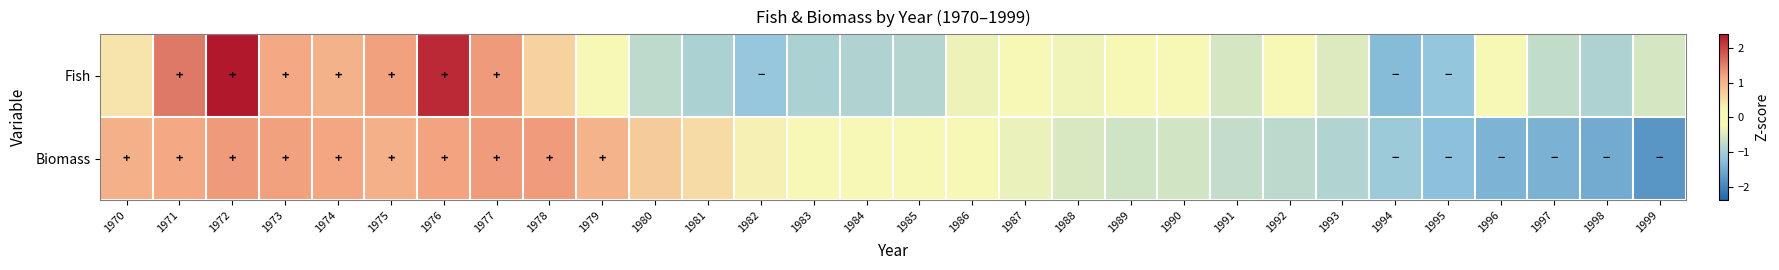

List the series in order of their peak value, highest first.

Fish, Biomass